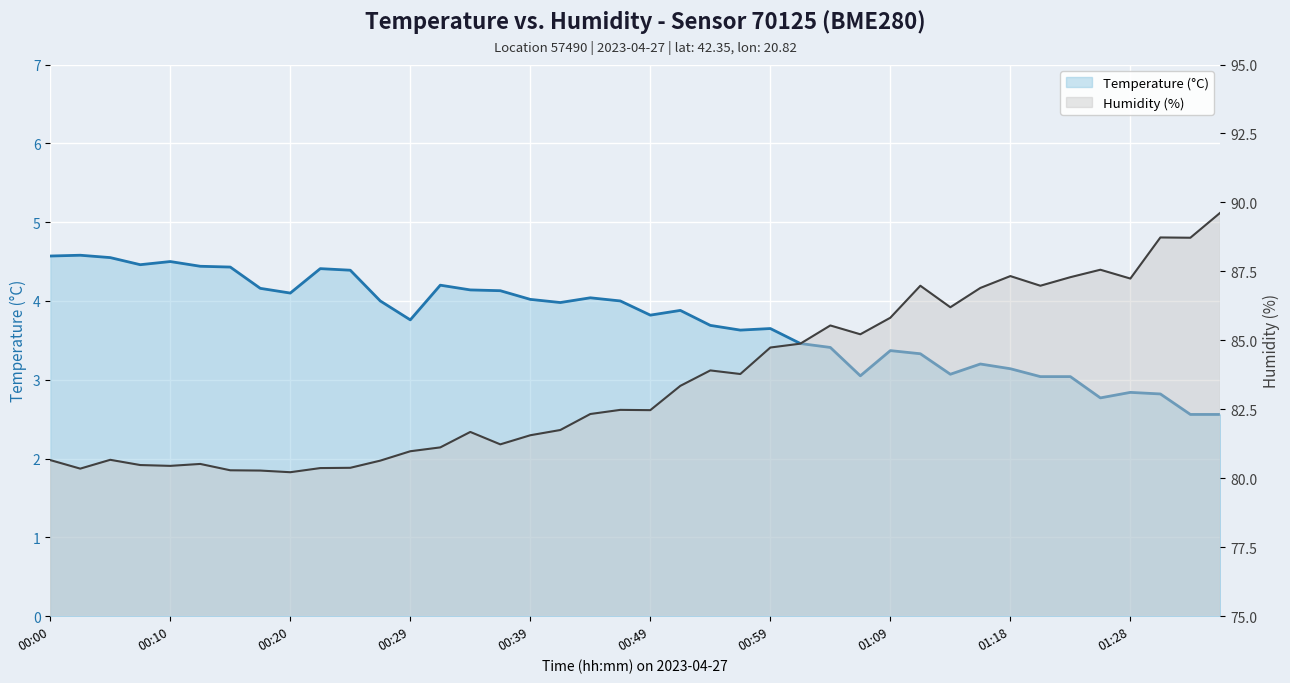

How many lines are shown in the chart?

2